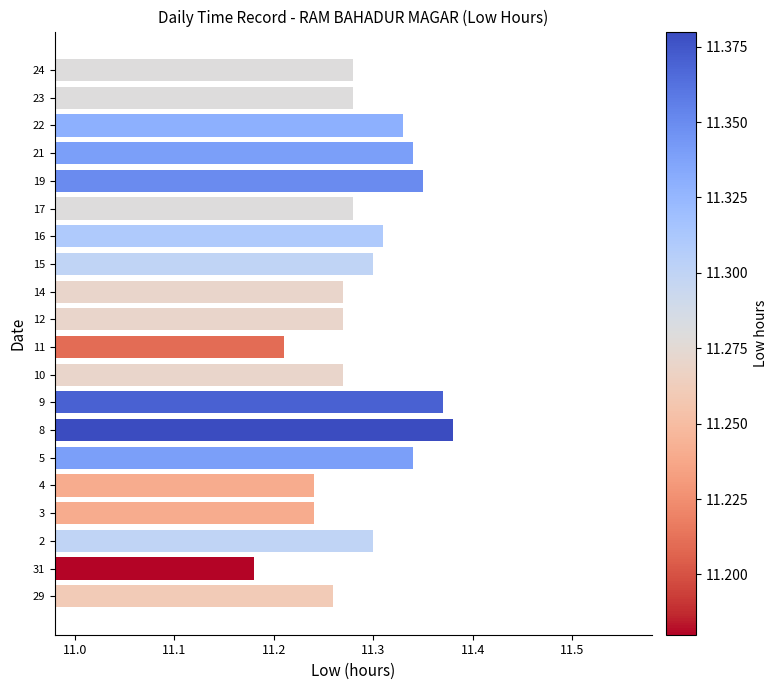

The chart shows a value of 11.3 at 14. True or false?

True